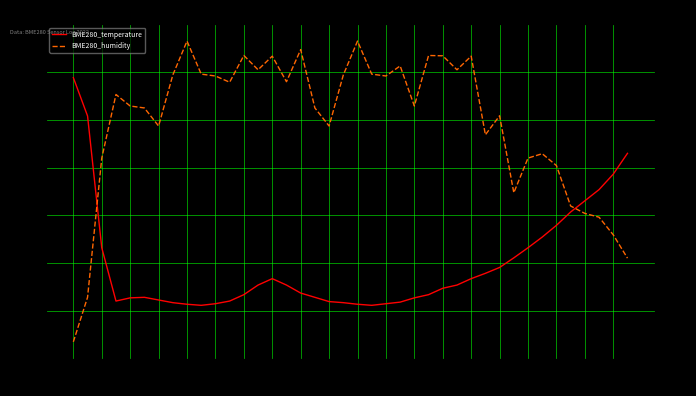

What is the difference between the maximum and minimum values in the BME280_humidity series?

35.8